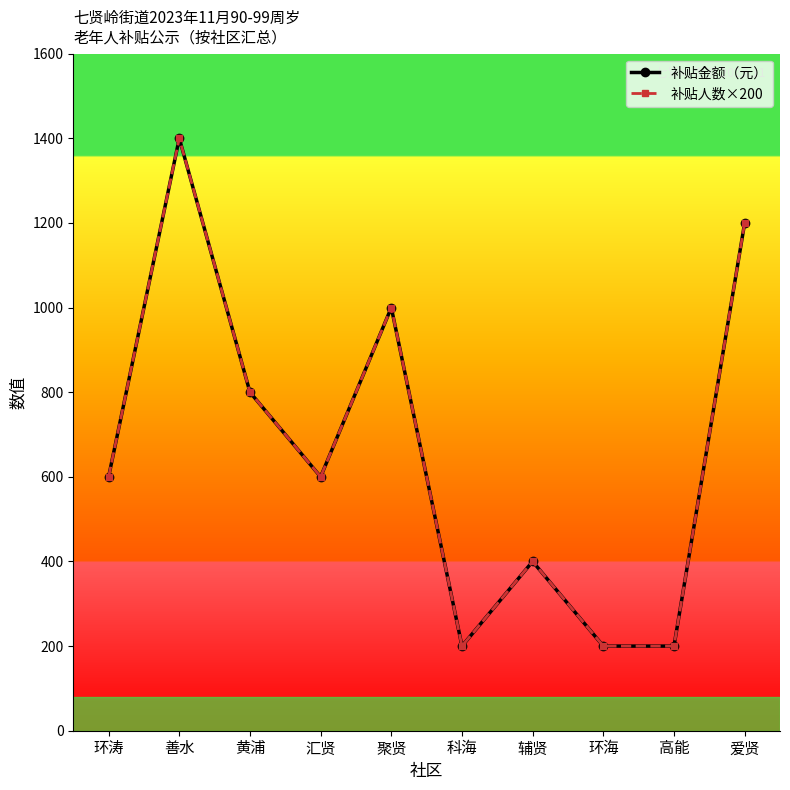

Rank the series at 善水 from lowest to highest value.

补贴金额（元）, 补贴人数×200